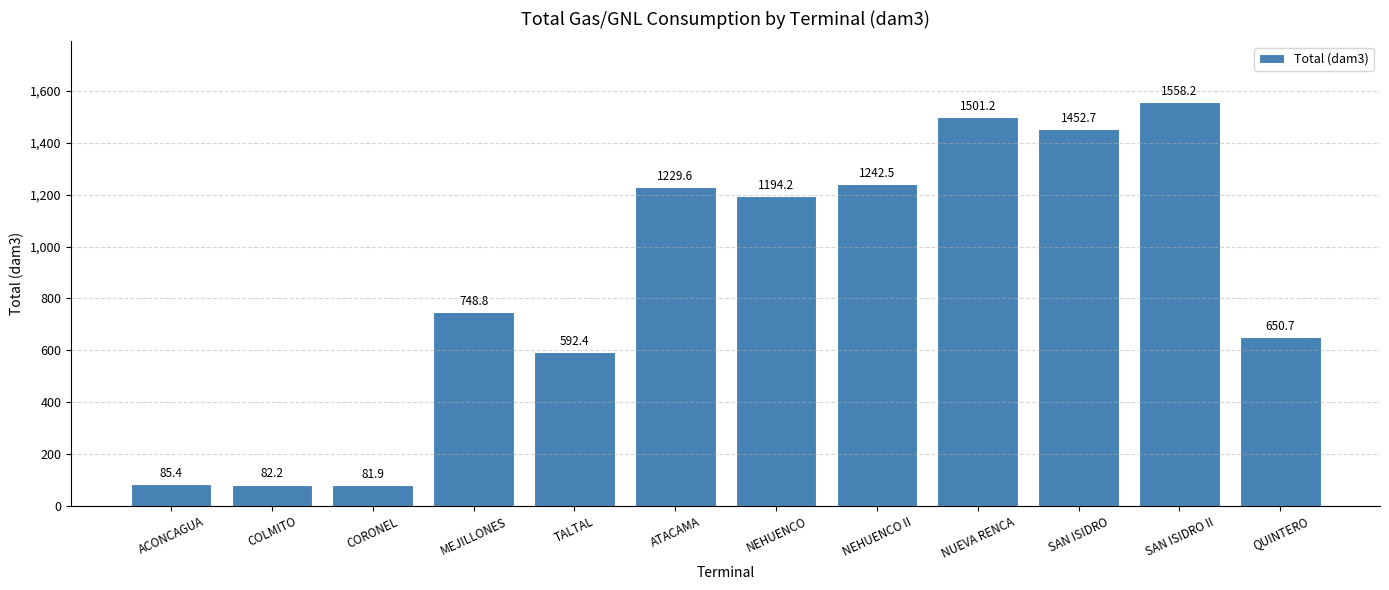

What is the change in value from TALTAL to NUEVA RENCA?

+908.8